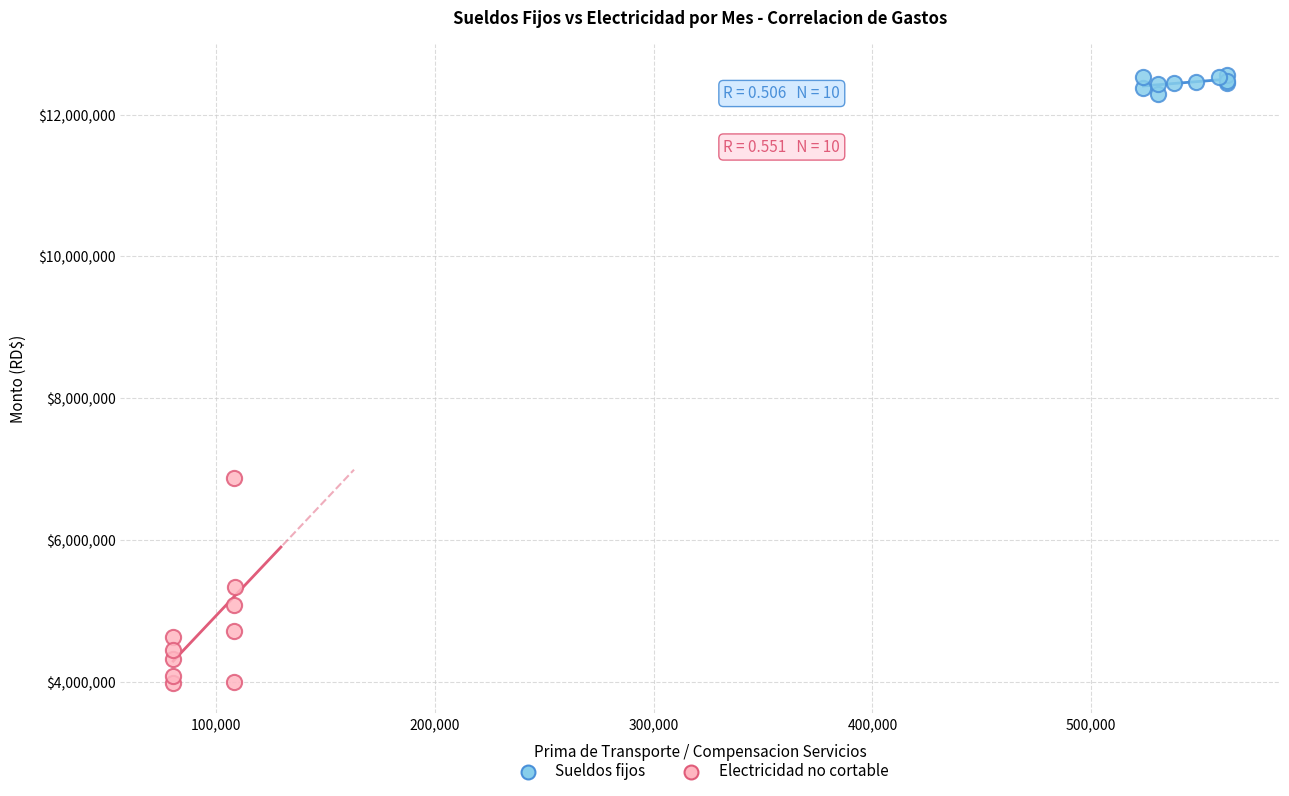

Which series has the widest spread of Y values?

Electricidad no cortable